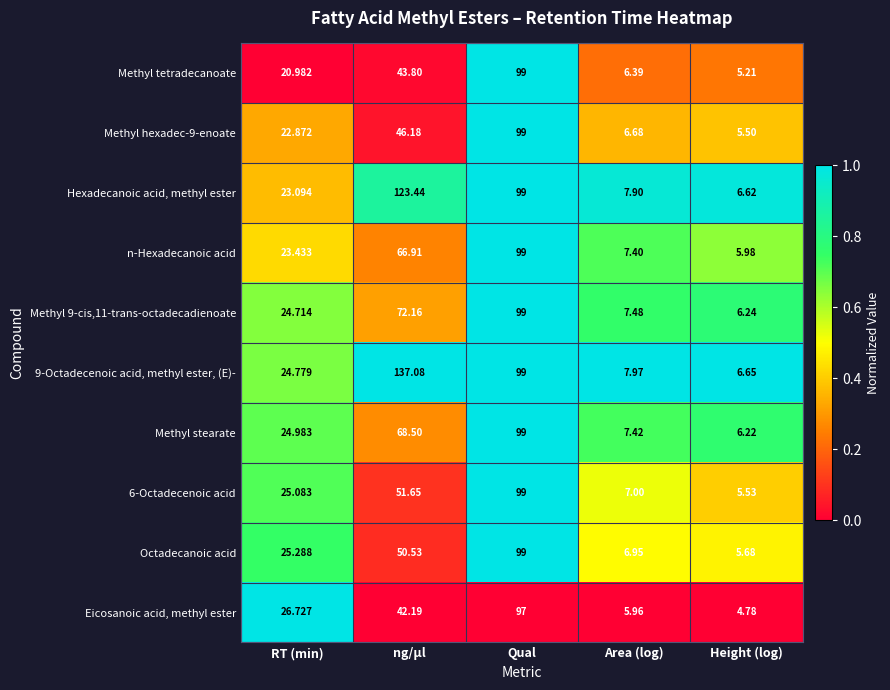

At which category is the sum across all series the highest?

Qual